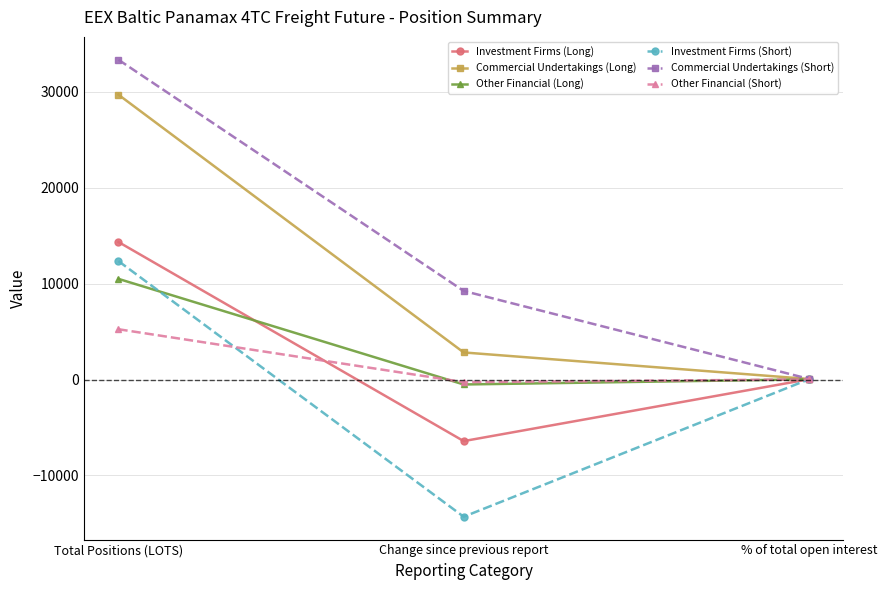

What is the sum of all Commercial Undertakings (Short) values?

42611.2